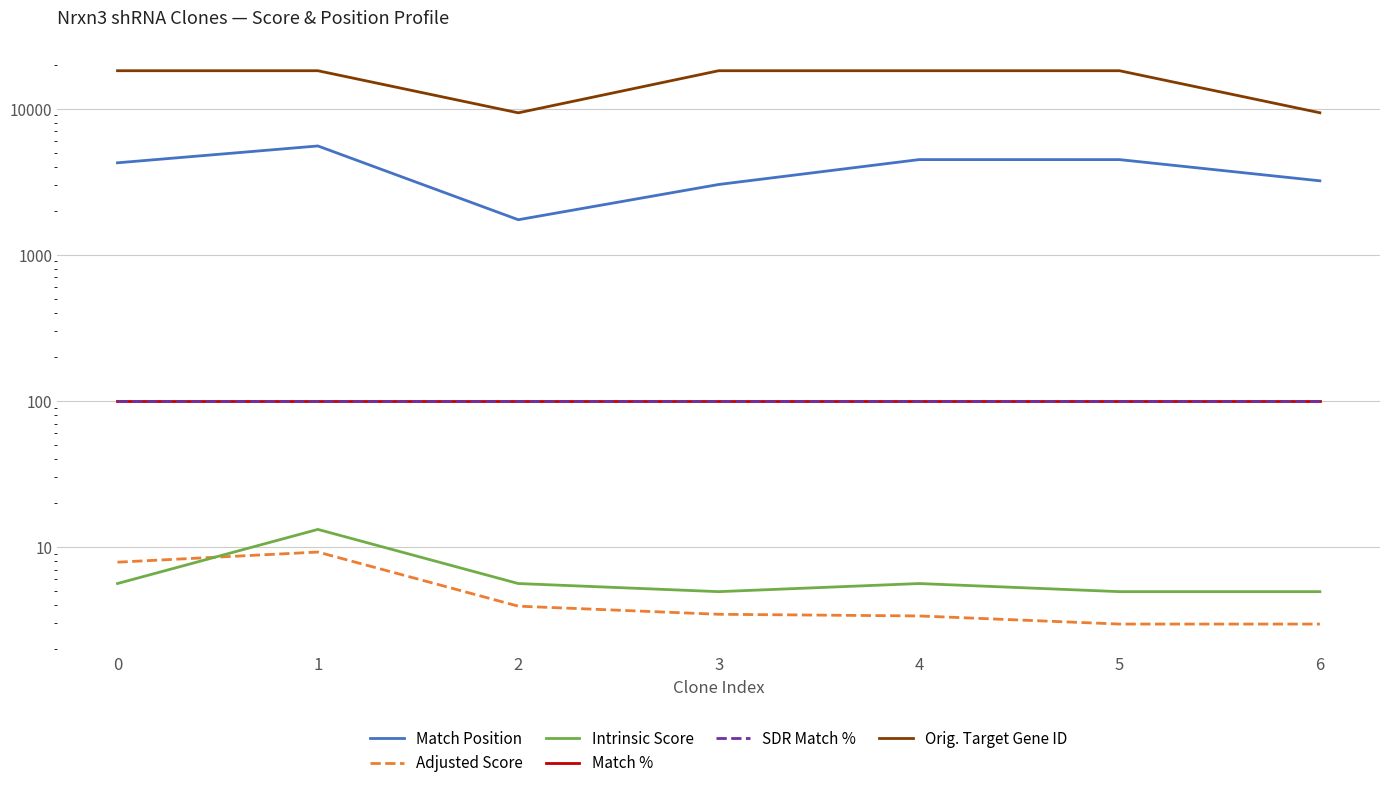

At how many categories does at least one series exceed 1404?

7